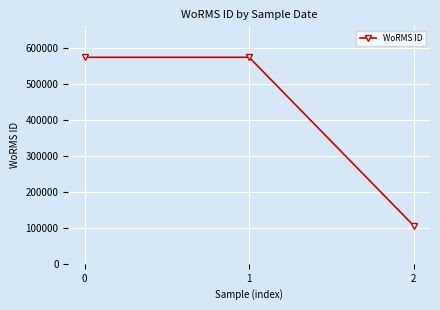

What is the ratio of the value at 1 to the value at 2?

5.4